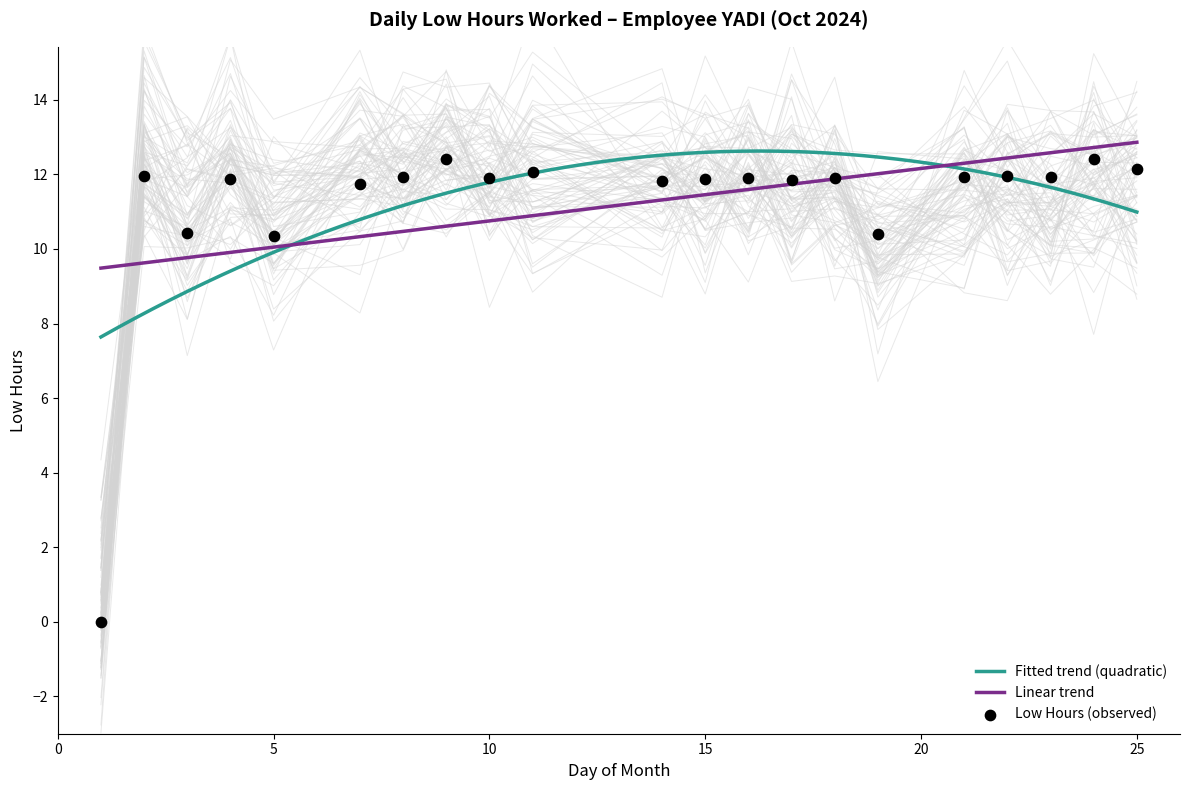

What is the ratio of the value at 15 to the value at 11?

1.0